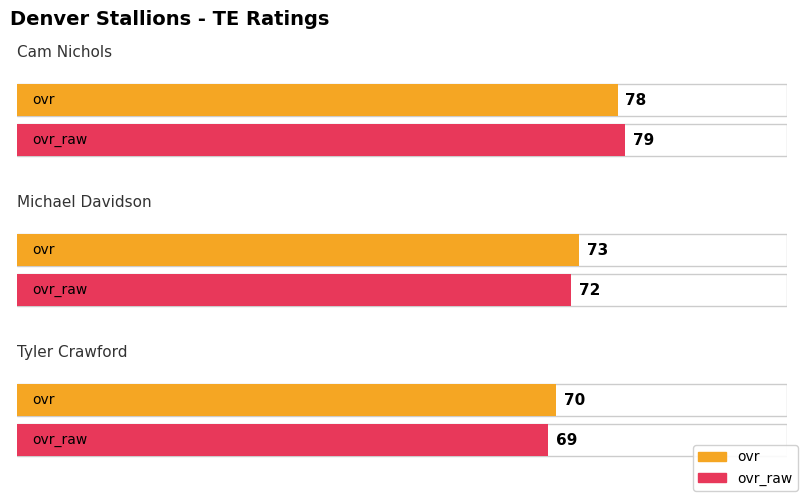

List the series in order of their overall mean, lowest first.

ovr_raw, ovr